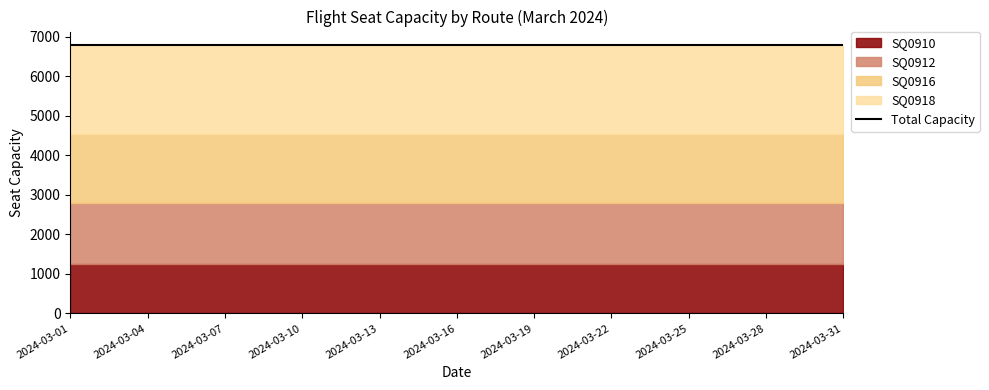

True or false: SQ0910 has a value of 1250 at 2024-03-11.

True